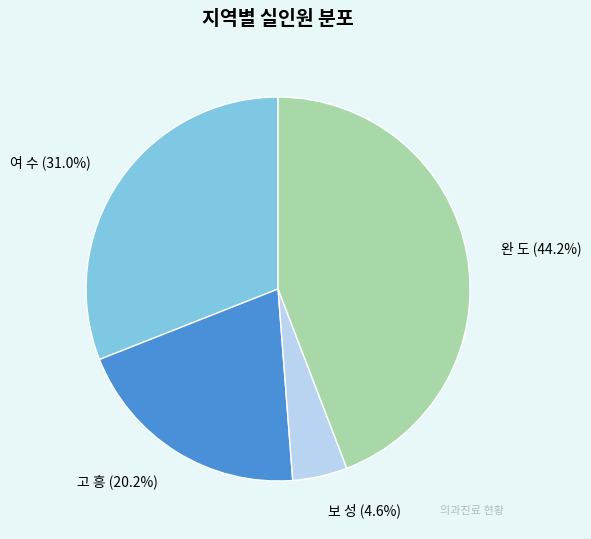

Rank the categories by value from highest to lowest.

완 도, 여 수, 고 흥, 보 성